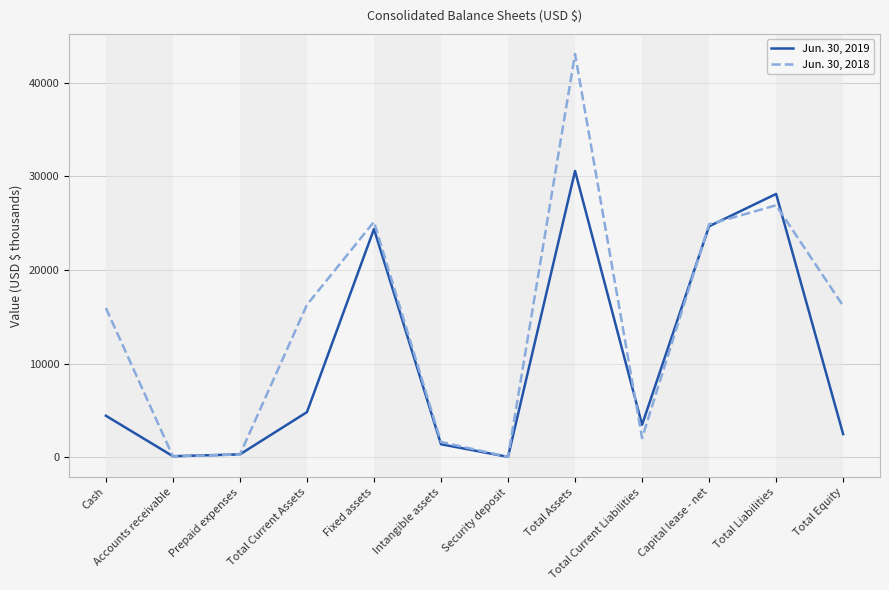

Is the value of Jun. 30, 2019 at Total Current Liabilities greater than the value of Jun. 30, 2018 at Fixed assets?

No